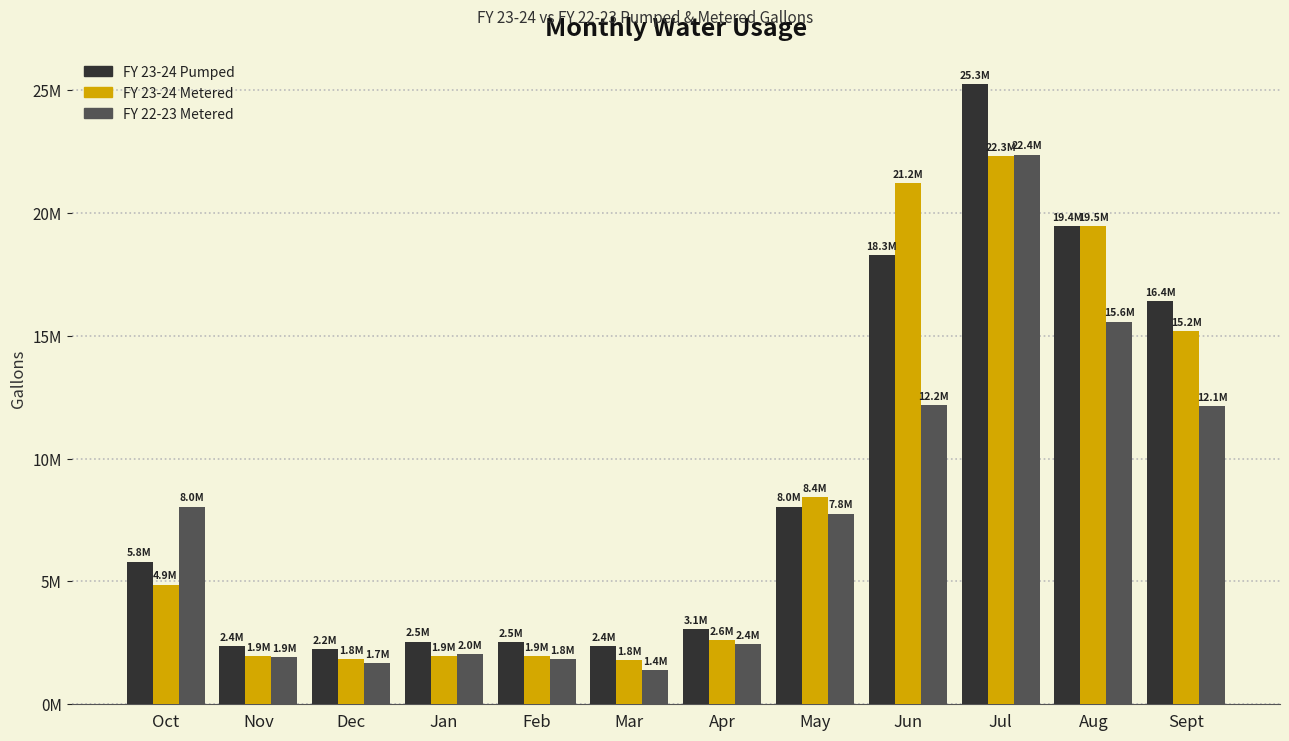

At how many categories does at least one series exceed 13004670?

4